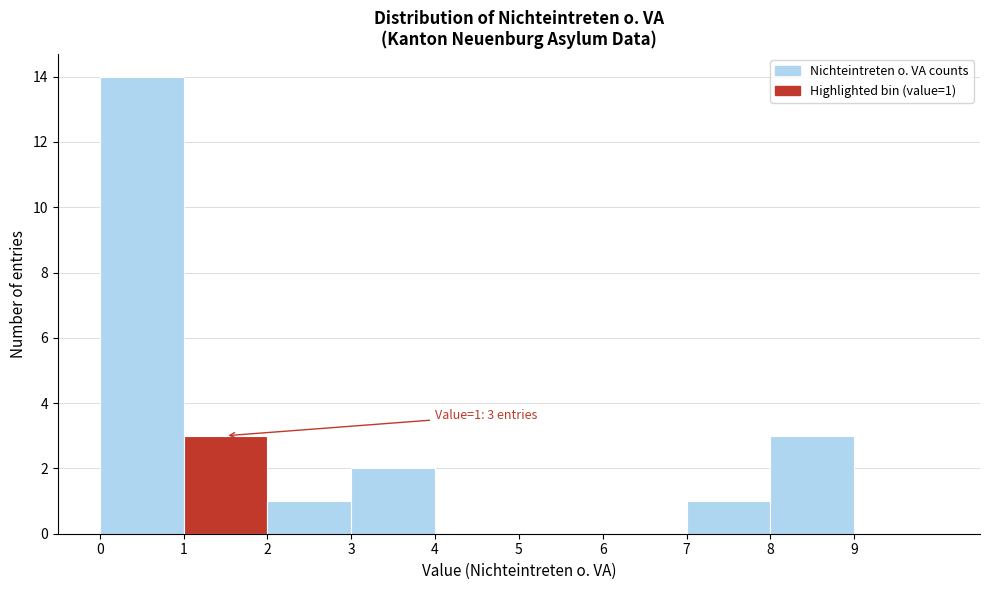

Which range on the x-axis has the tallest bar?

0 to 1